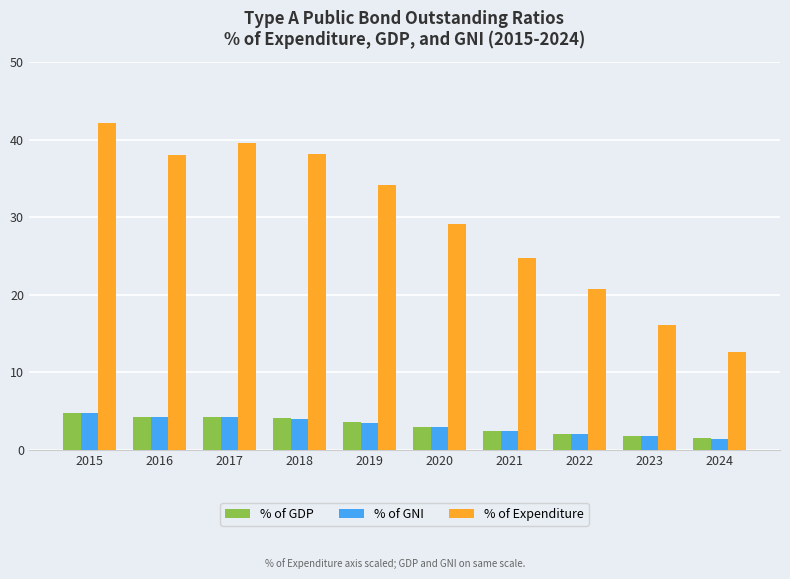

True or false: % of Expenditure has a value of 18.1 at 2017.

False